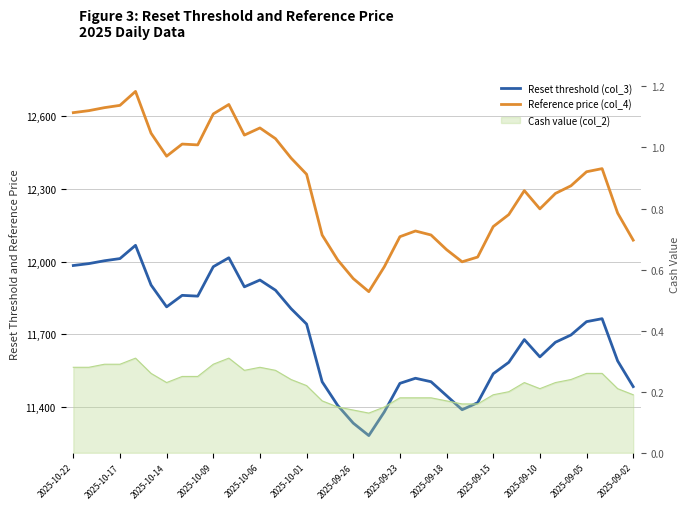

How many interior local valleys does the Reset threshold (col_3) series have?

6